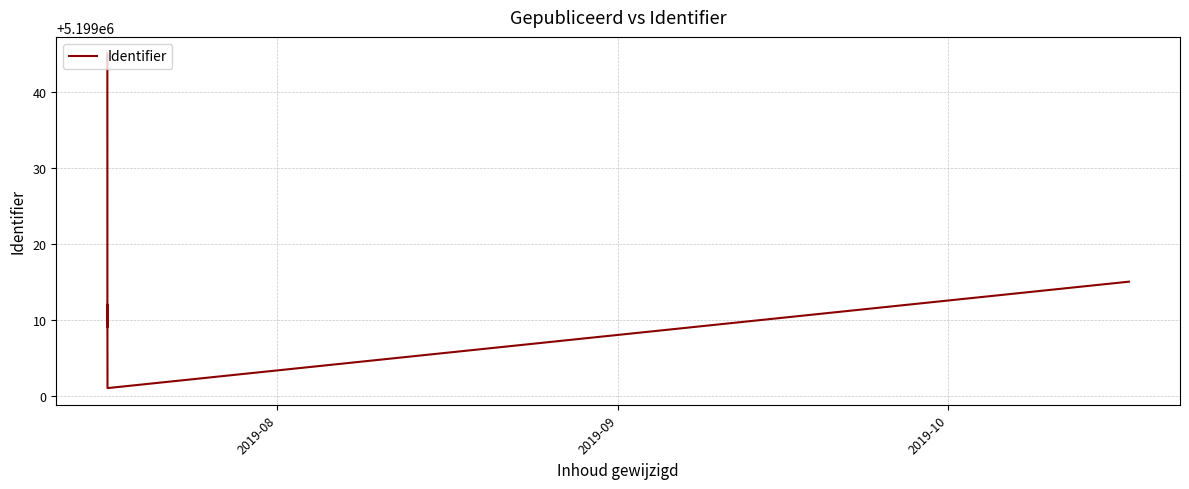

What is the average value?

5199016